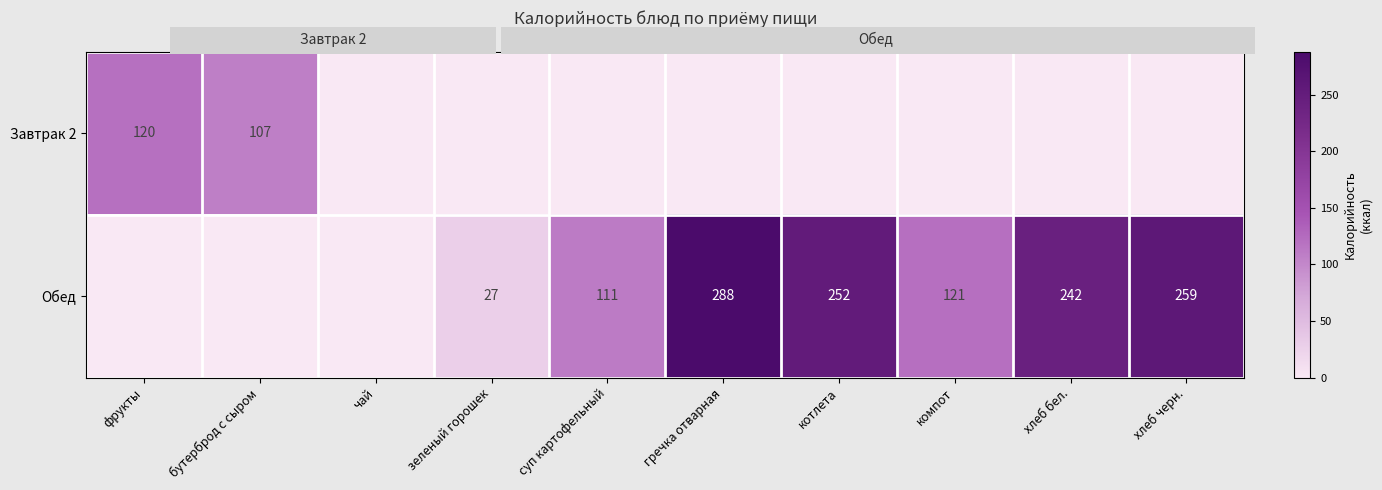

Which label corresponds to the largest value in the chart?

гречка отварная